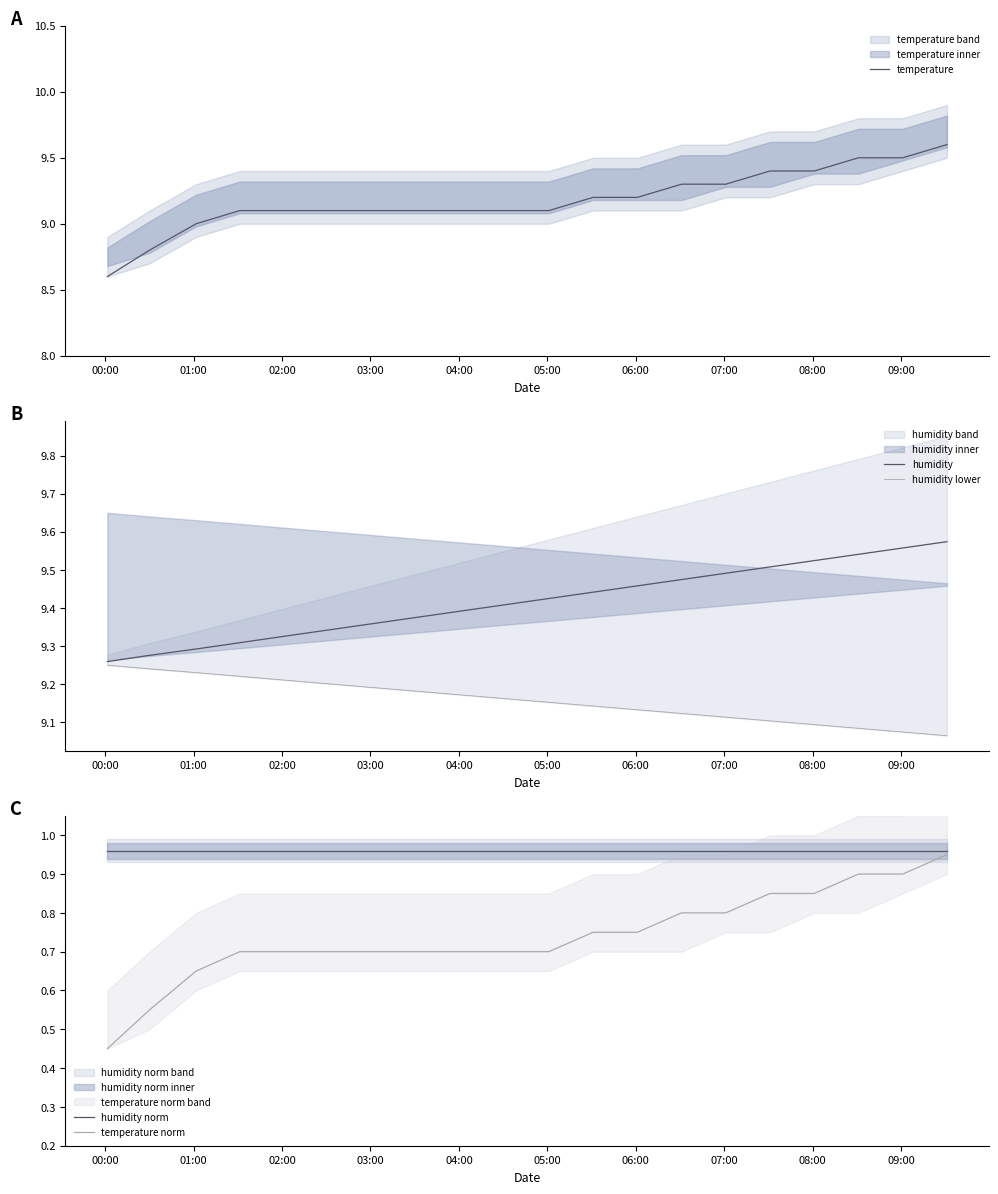

True or false: temperature norm has more than 2 points higher than both neighbors.

False